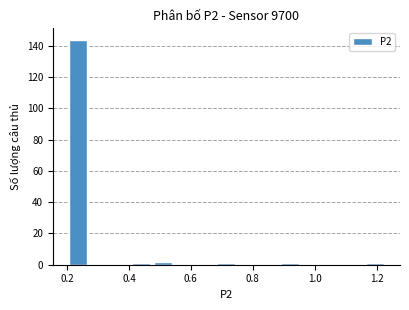

Read against the x-axis, roughly where is the centre of the tallest bar?

0.24